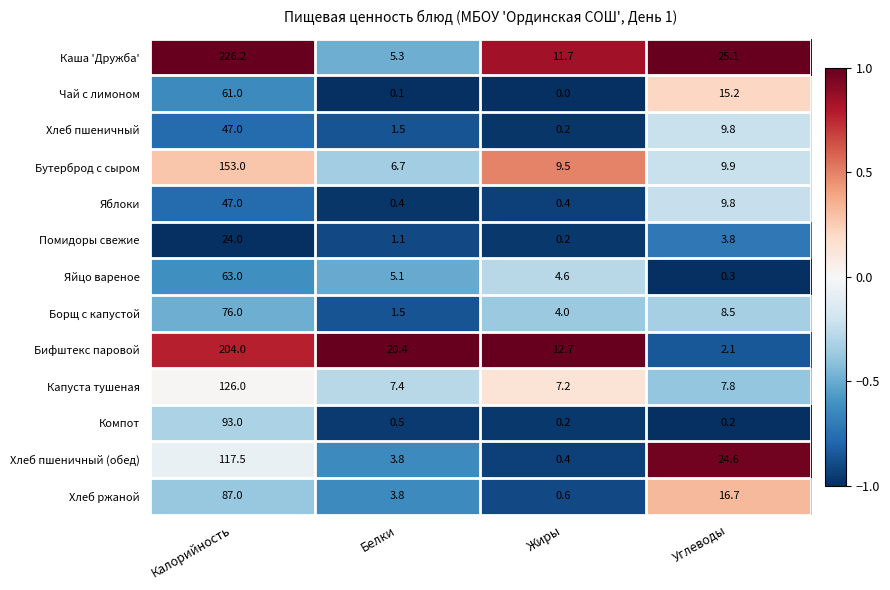

Which series has the largest range (max minus min)?

Каша 'Дружба'